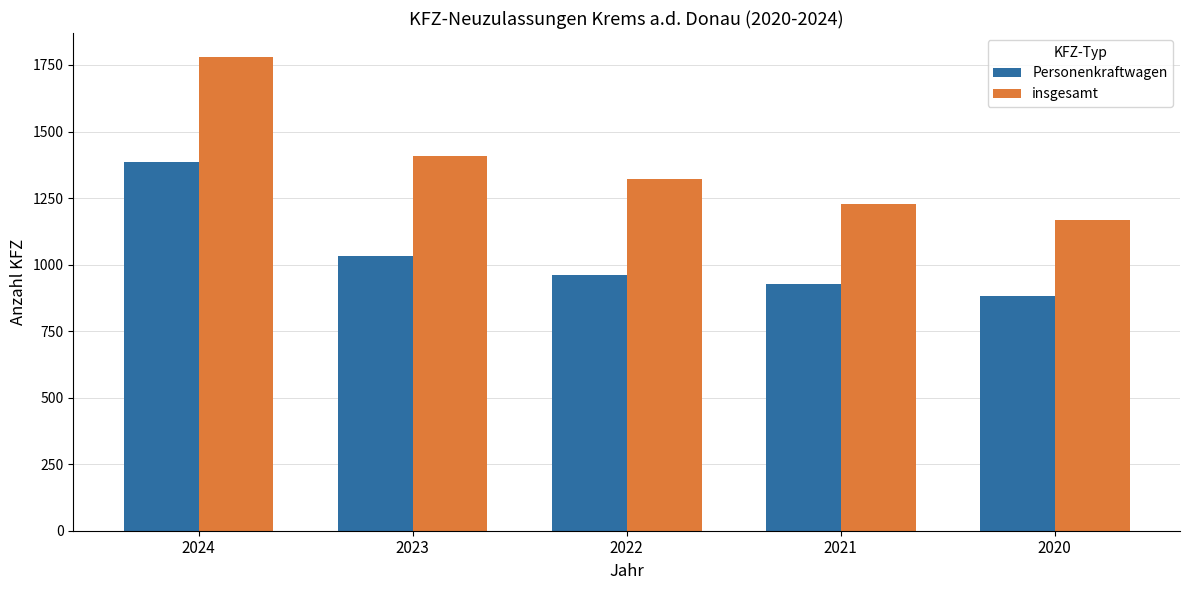

Count the number of data series in this chart.

2